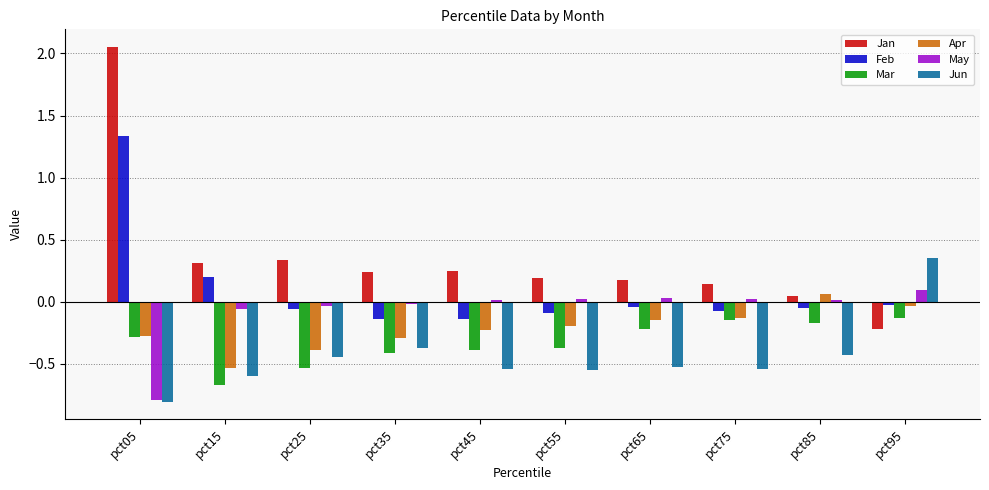

What is the spread (max minus min) of values at pct25?

0.9